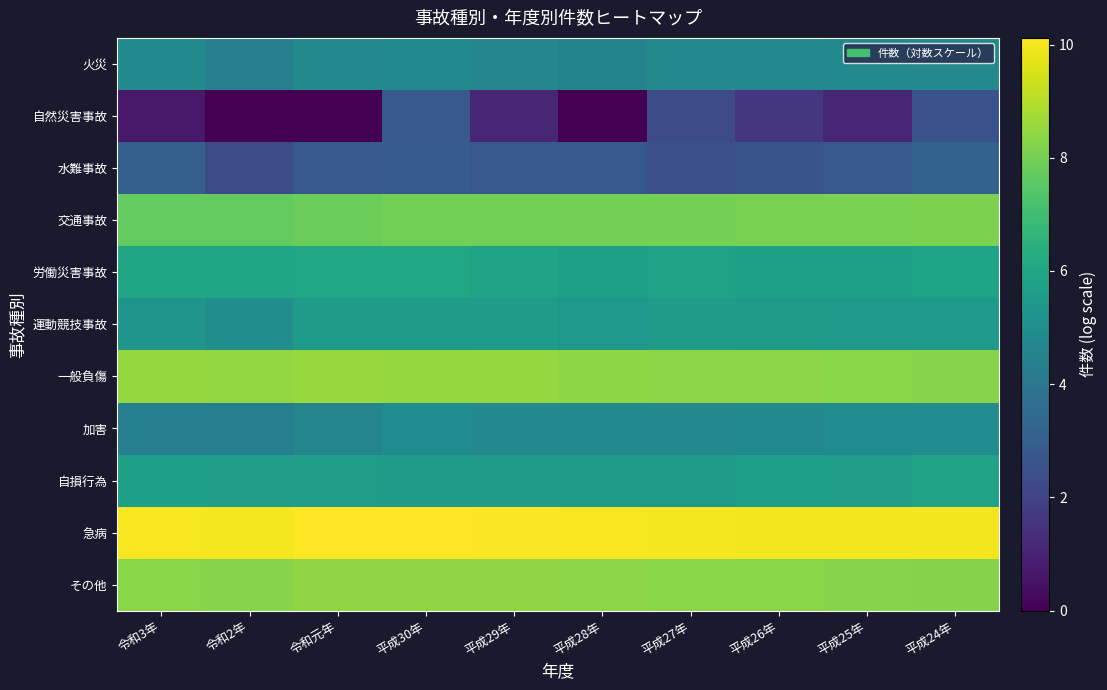

List the series in order of their peak value, highest first.

急病, 一般負傷, その他, 交通事故, 労働災害事故, 自損行為, 運動競技事故, 加害, 火災, 水難事故, 自然災害事故